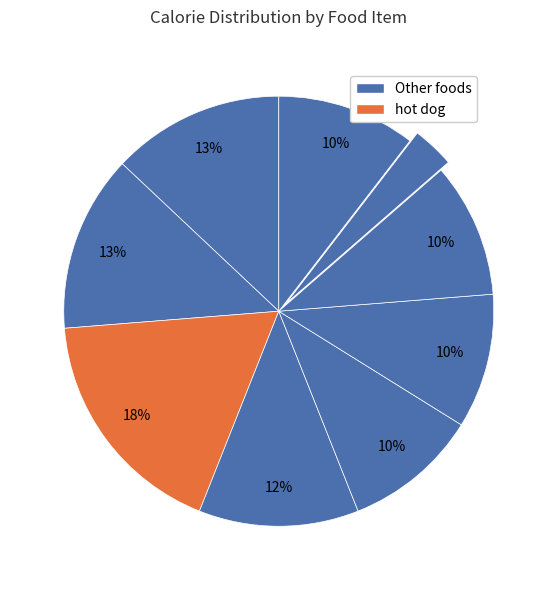

To the nearest percent, what is the difference between the largest and smallest slice percentages?

15%